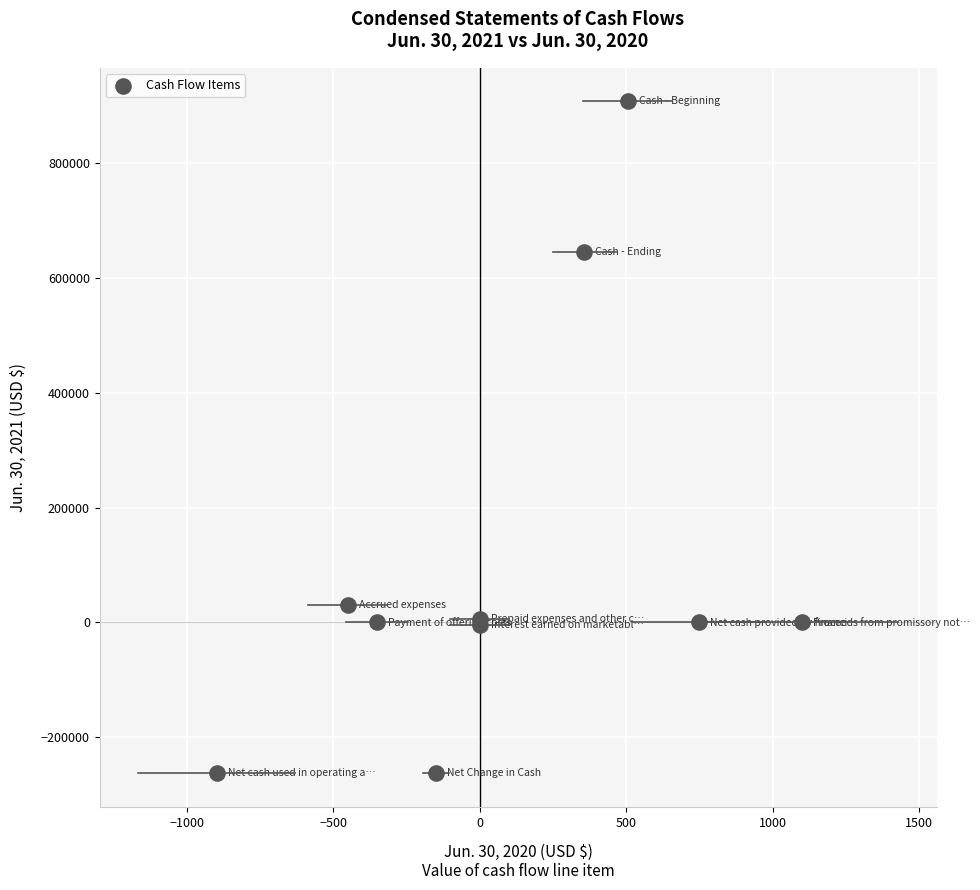

What Y value in the scatter plot is closest to 322240?

29440